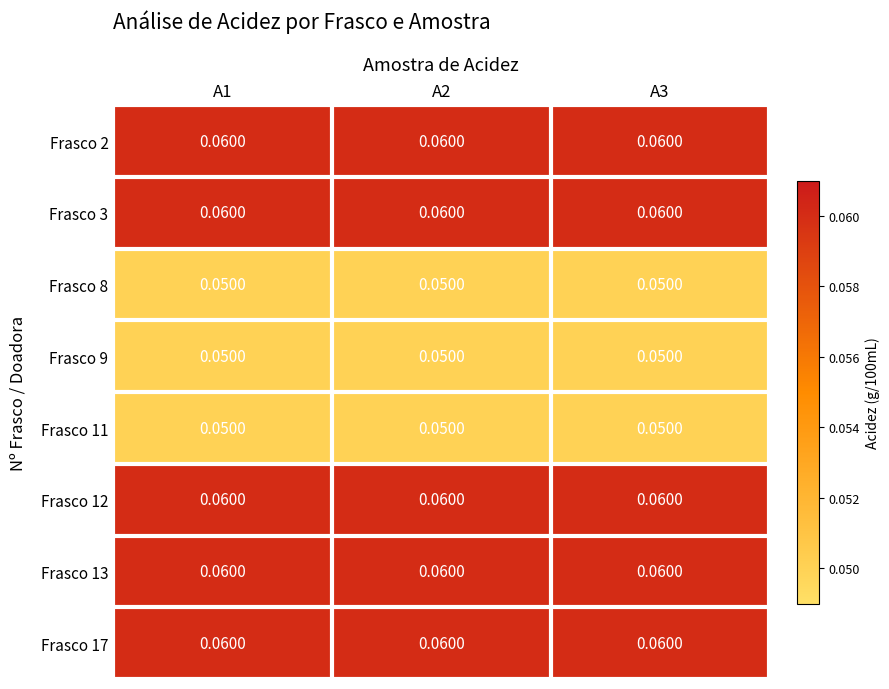

Is the value of Frasco 8 at A1 greater than the value of Frasco 2 at A3?

No